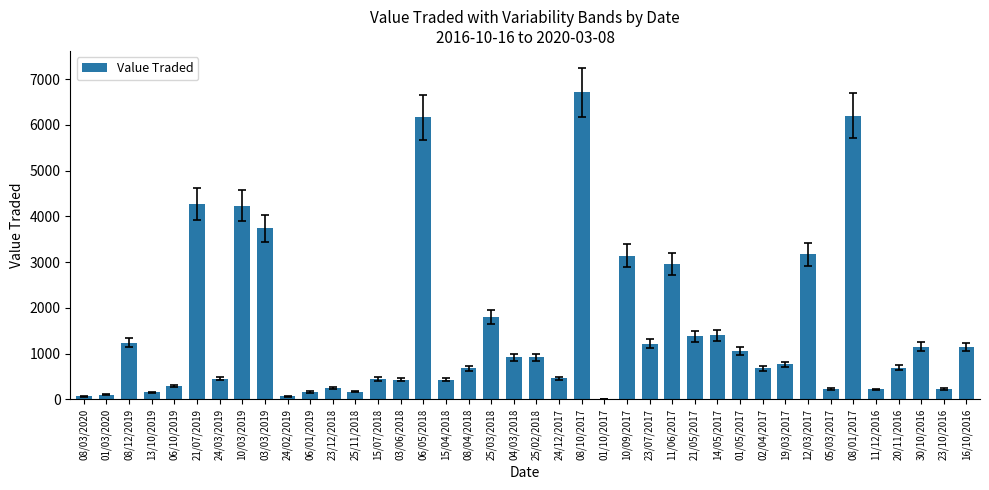

What is the maximum value shown in the chart?

6715